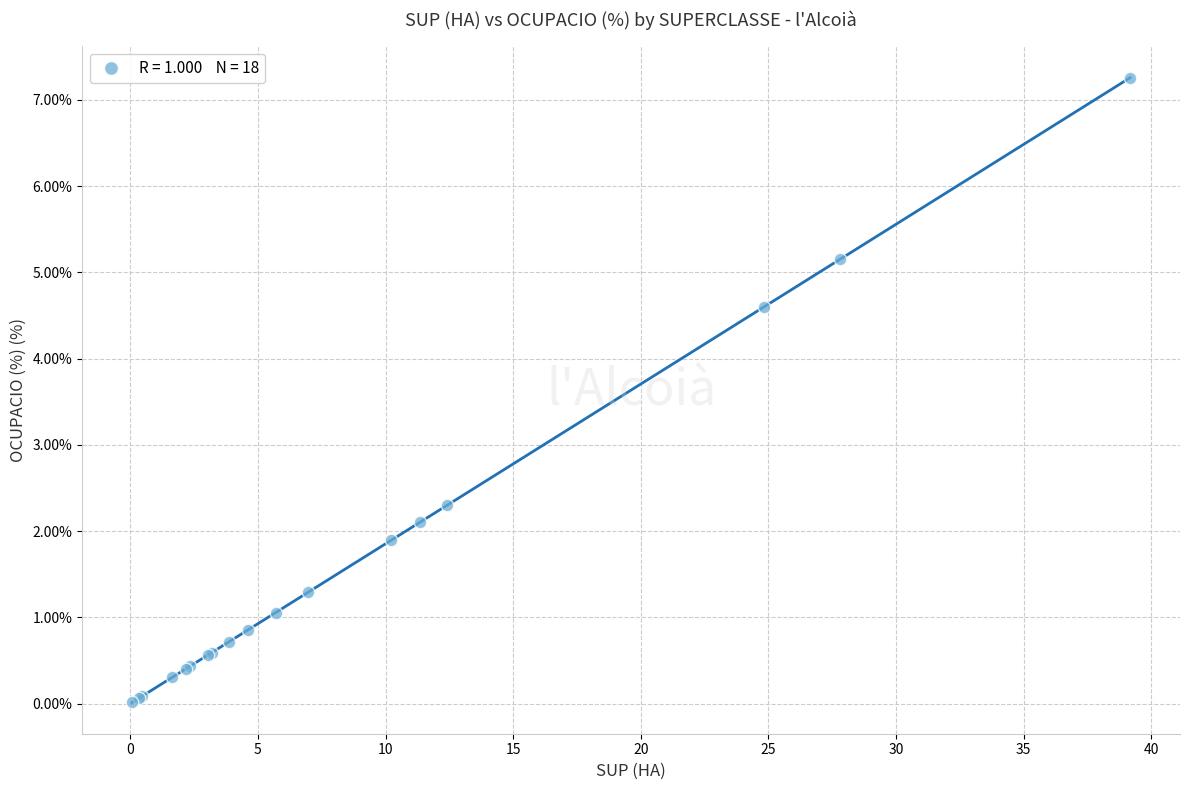

What Y value in the scatter plot is closest to 3?

2.3